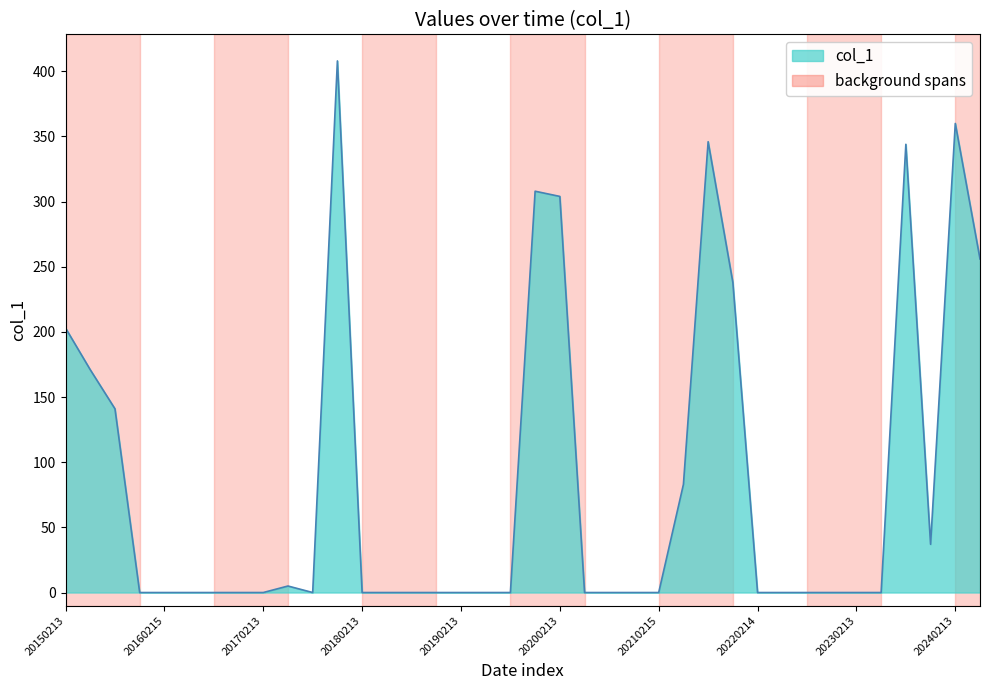

What is the greatest value displayed?

408